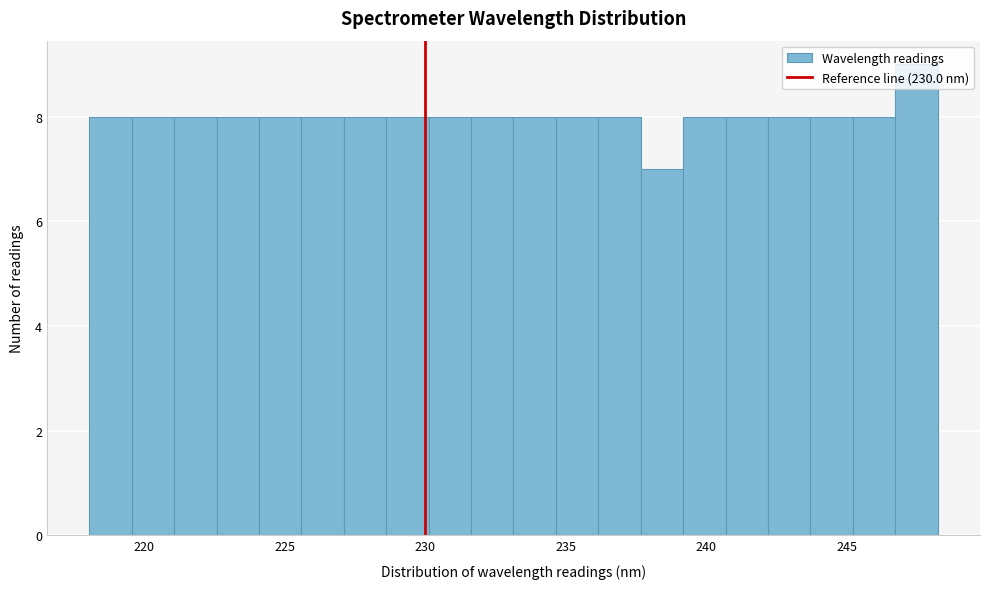

Read against the x-axis, roughly where is the centre of the tallest bar?

247.5